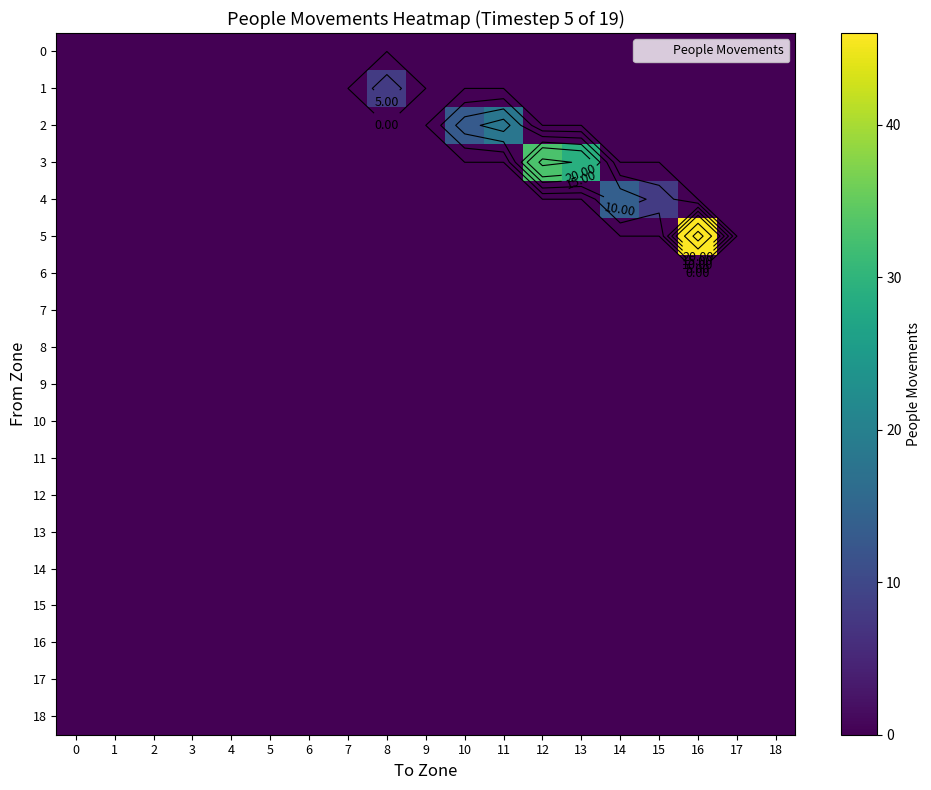

How many positive values does the 2 series have?

2